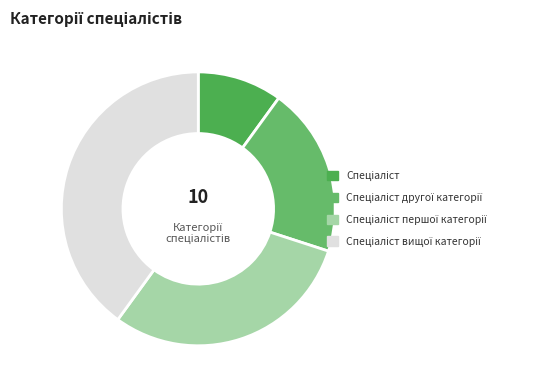

Count the number of slices in the pie.

4